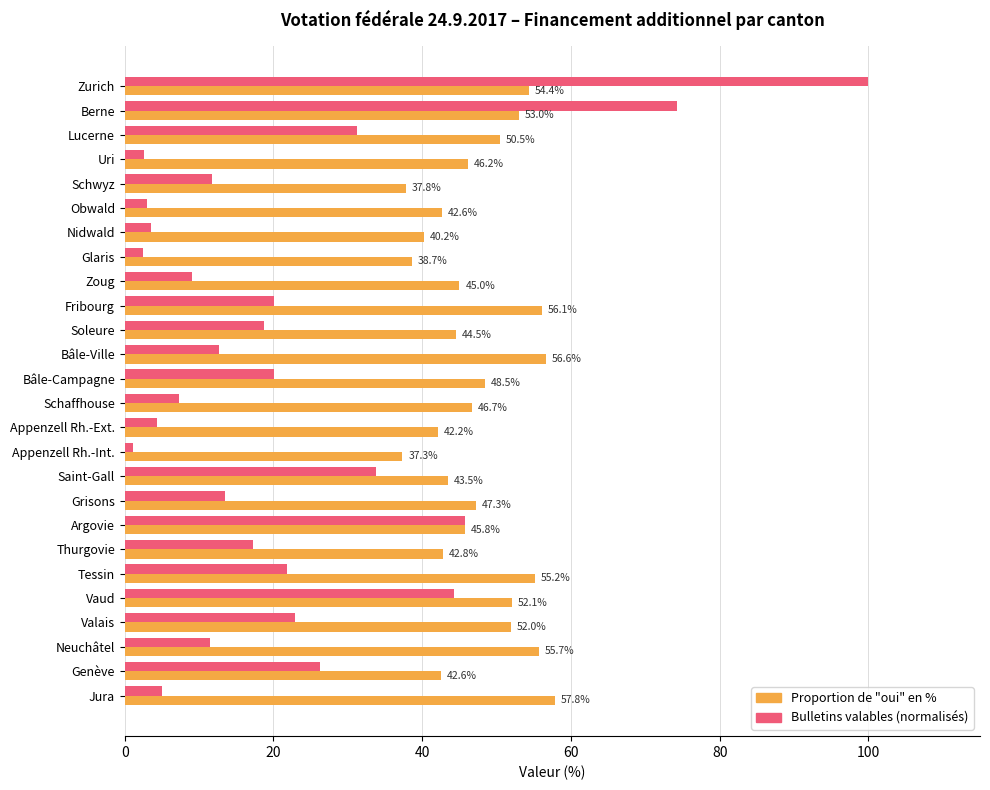

How many categories are shown in the chart?

26